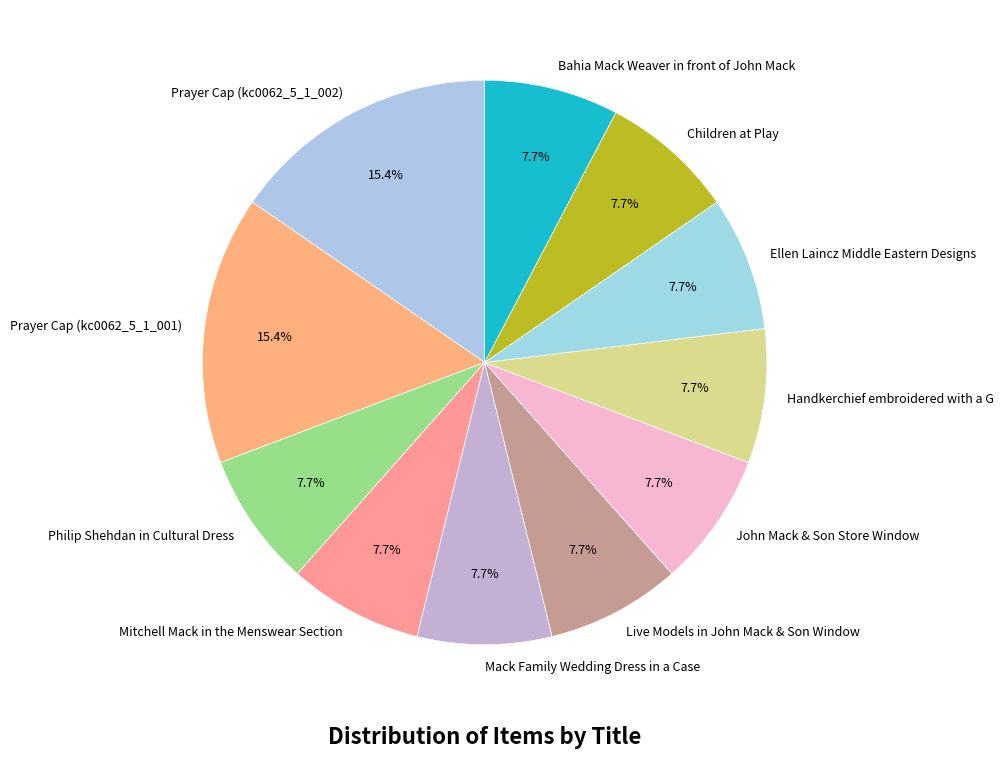

What percentage is the Mack Family Wedding Dress in a Case slice, to the nearest percent?

8%